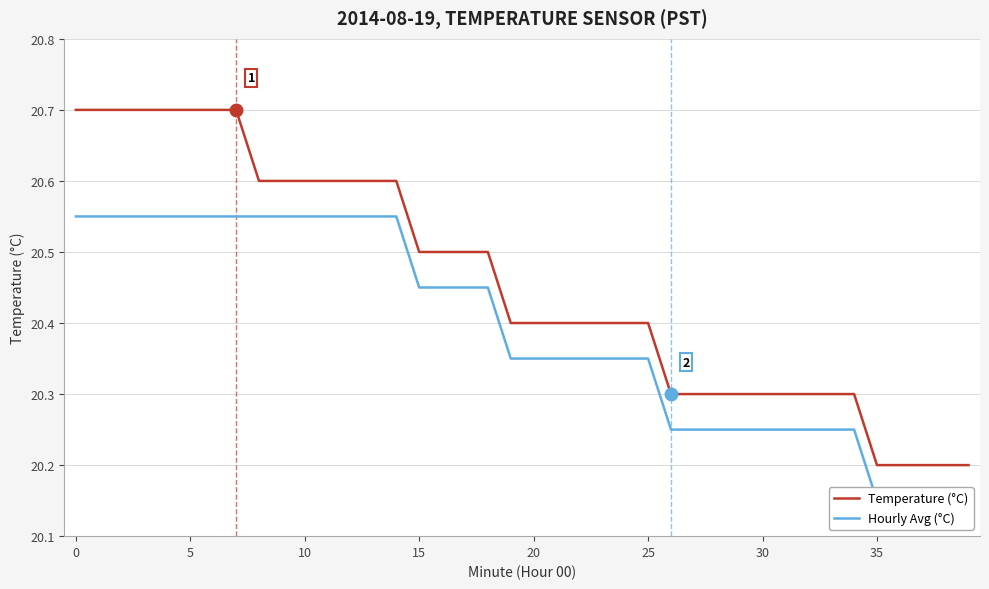

True or false: Hourly Avg (°C) and Temperature (°C) intersect in this chart.

False